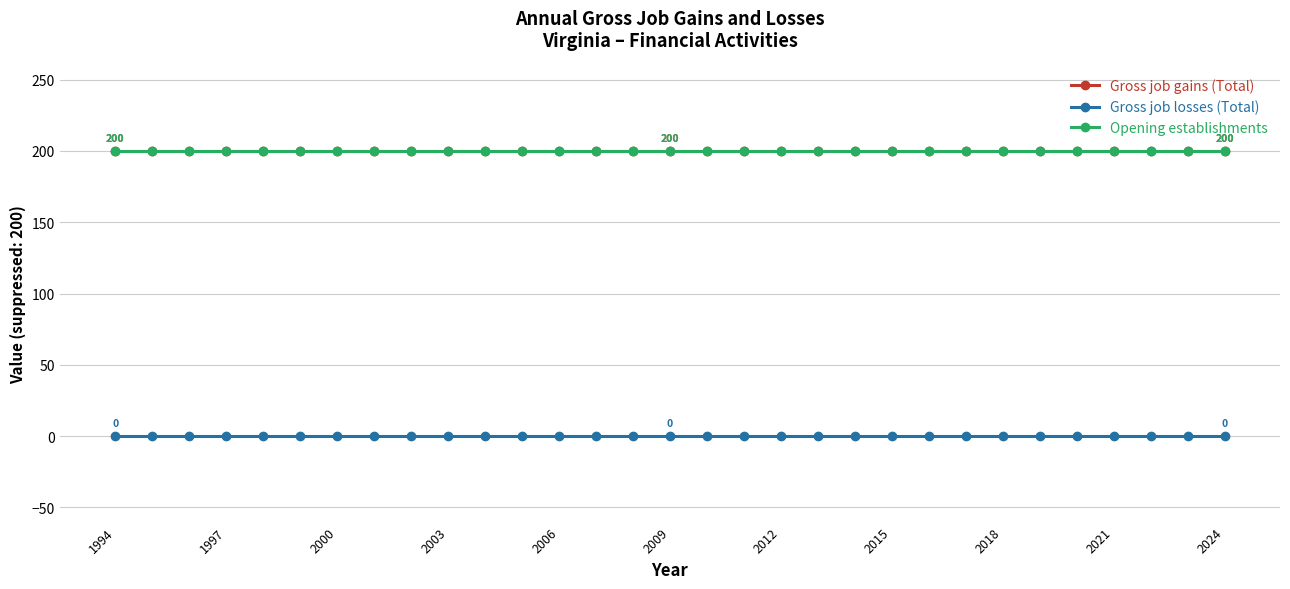

Does the chart have visible grid lines?

Yes